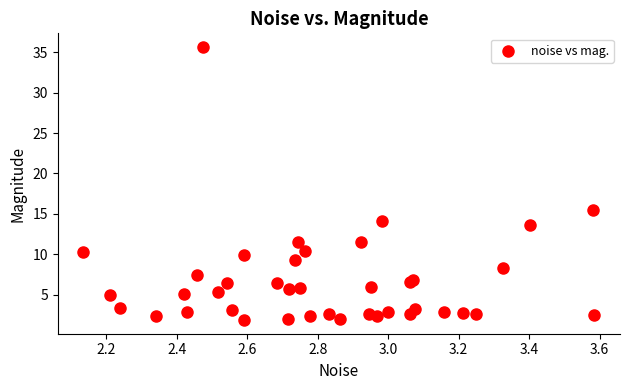

What Y value in the scatter plot is closest to 18?

15.5